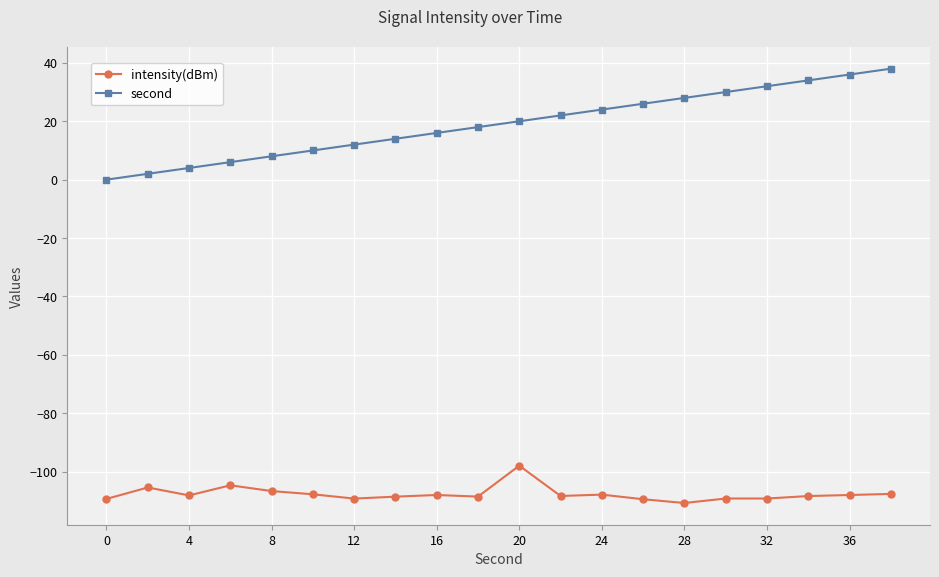

How many lines are shown in the chart?

2